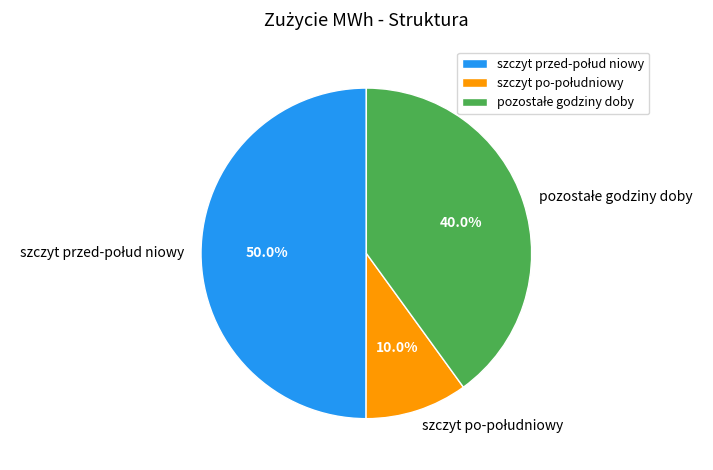

Count the number of slices in the pie.

3